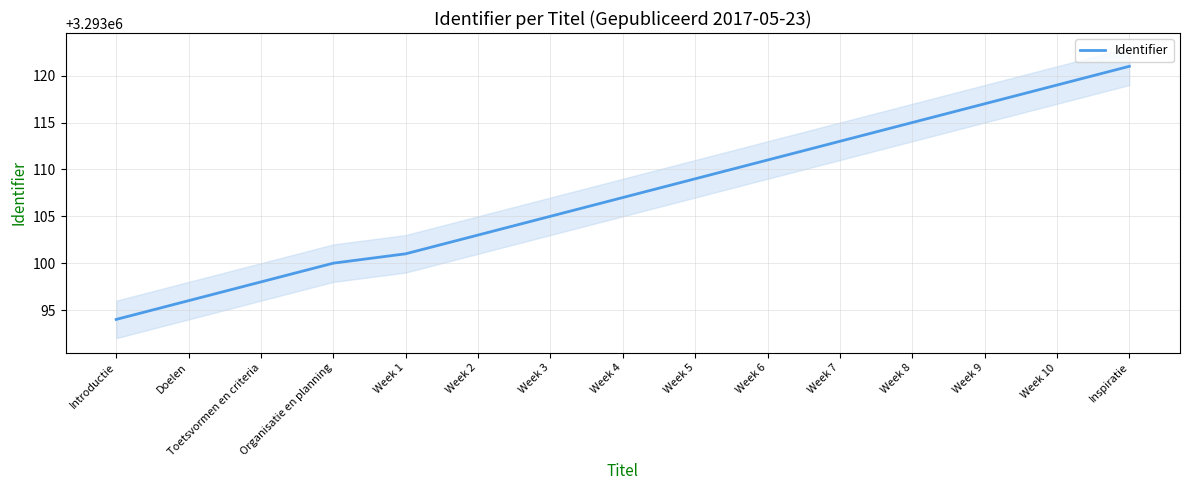

At which category does the chart reach its minimum across all series?

Introductie